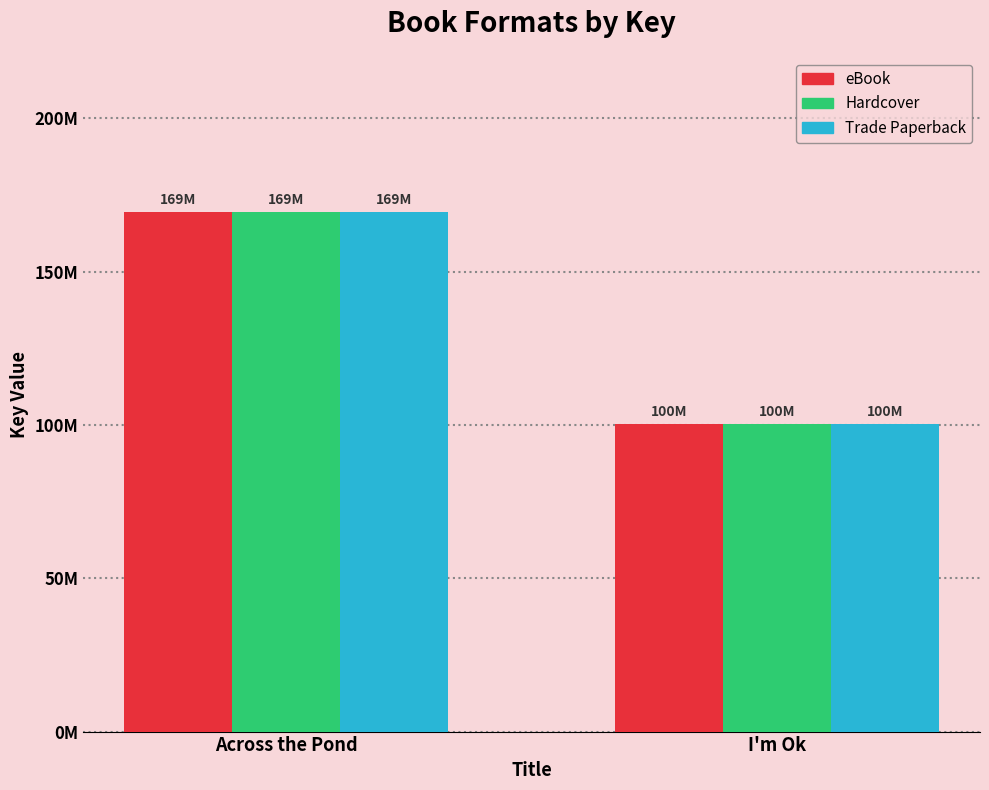

Which series has the widest spread of values?

eBook